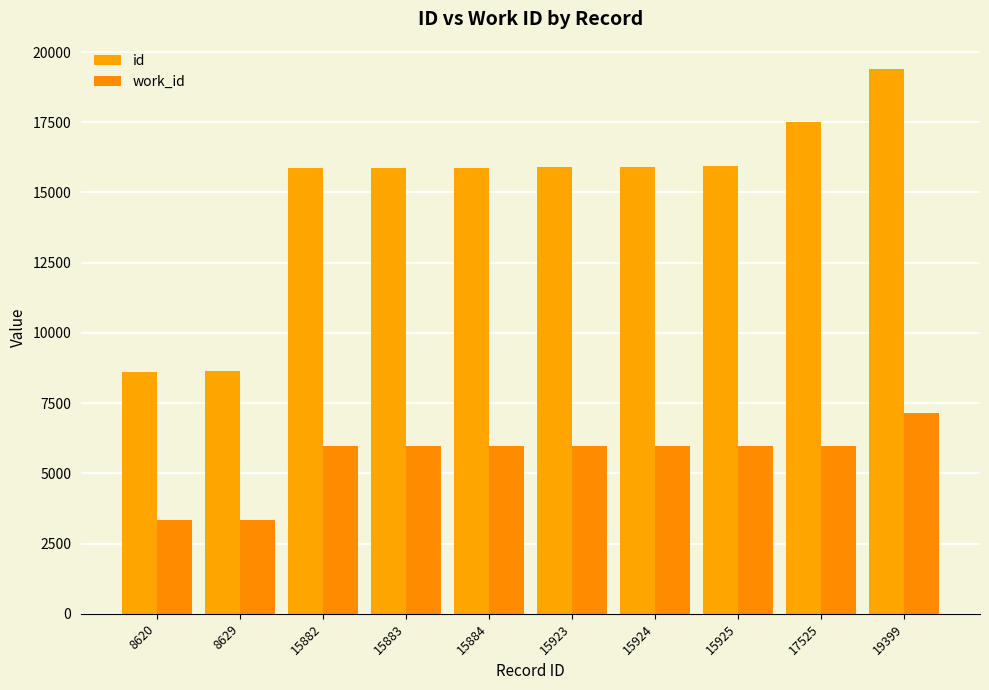

What is the total value across all series at 8629?

11976